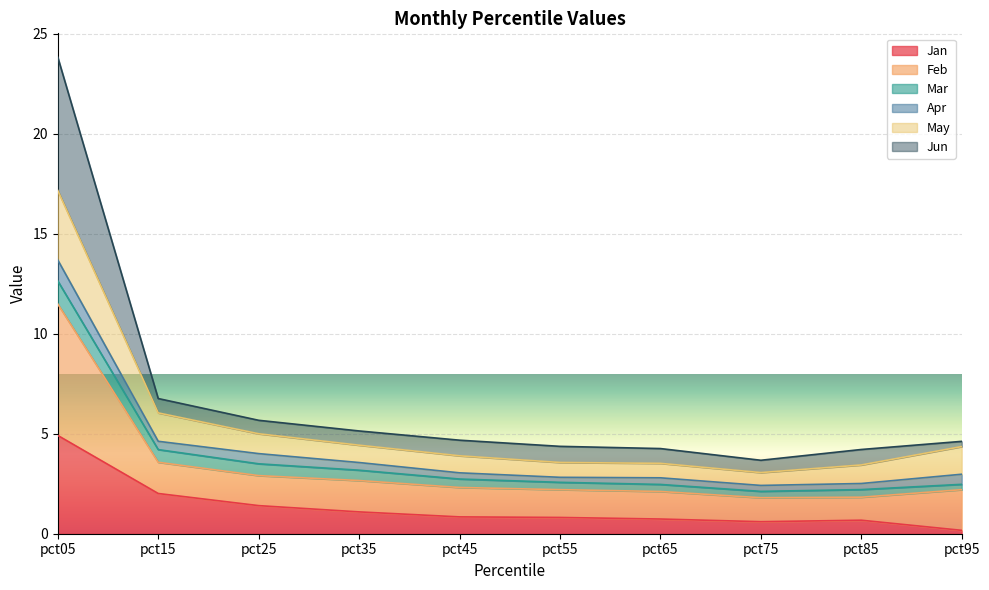

At which category is the sum across all series the highest?

pct05